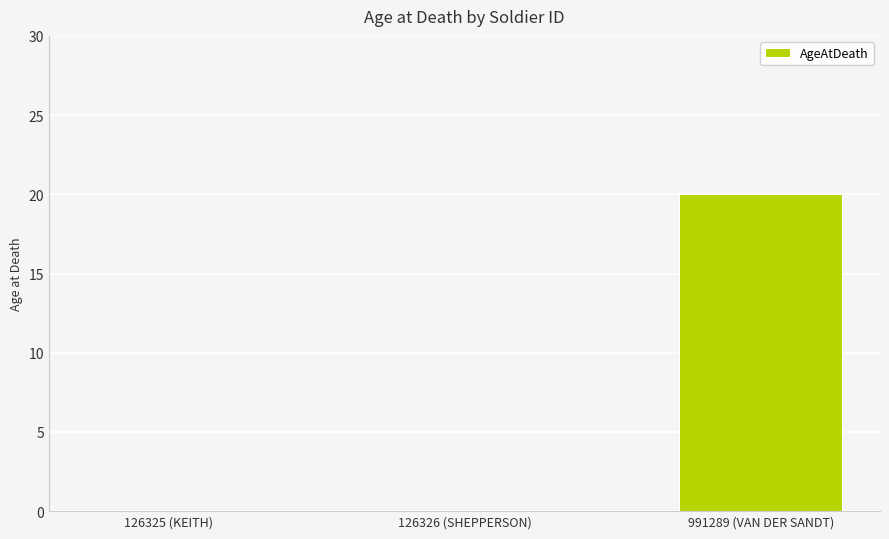

Count the values in the range 0 to 20.

3